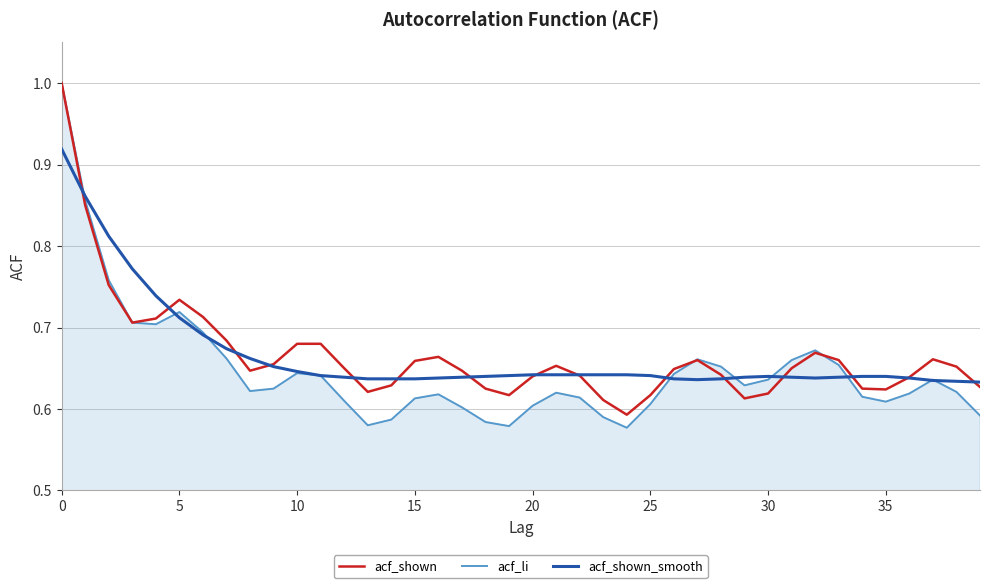

How many series are shown in this chart?

3